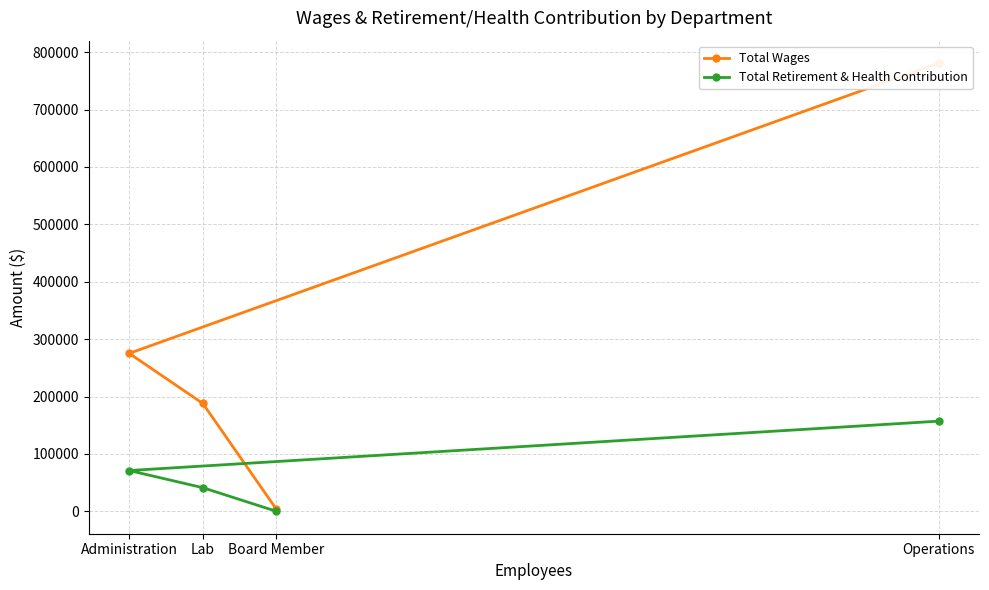

True or false: Total Wages has a value of 780928 at Operations.

True